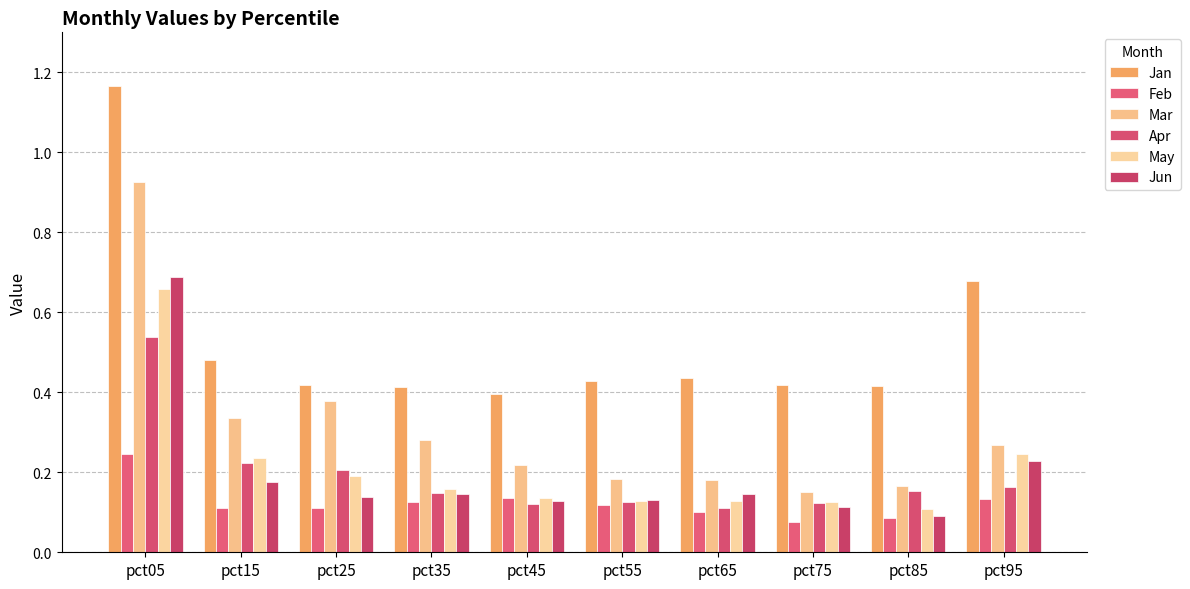

At which category is the sum across all series the highest?

pct05